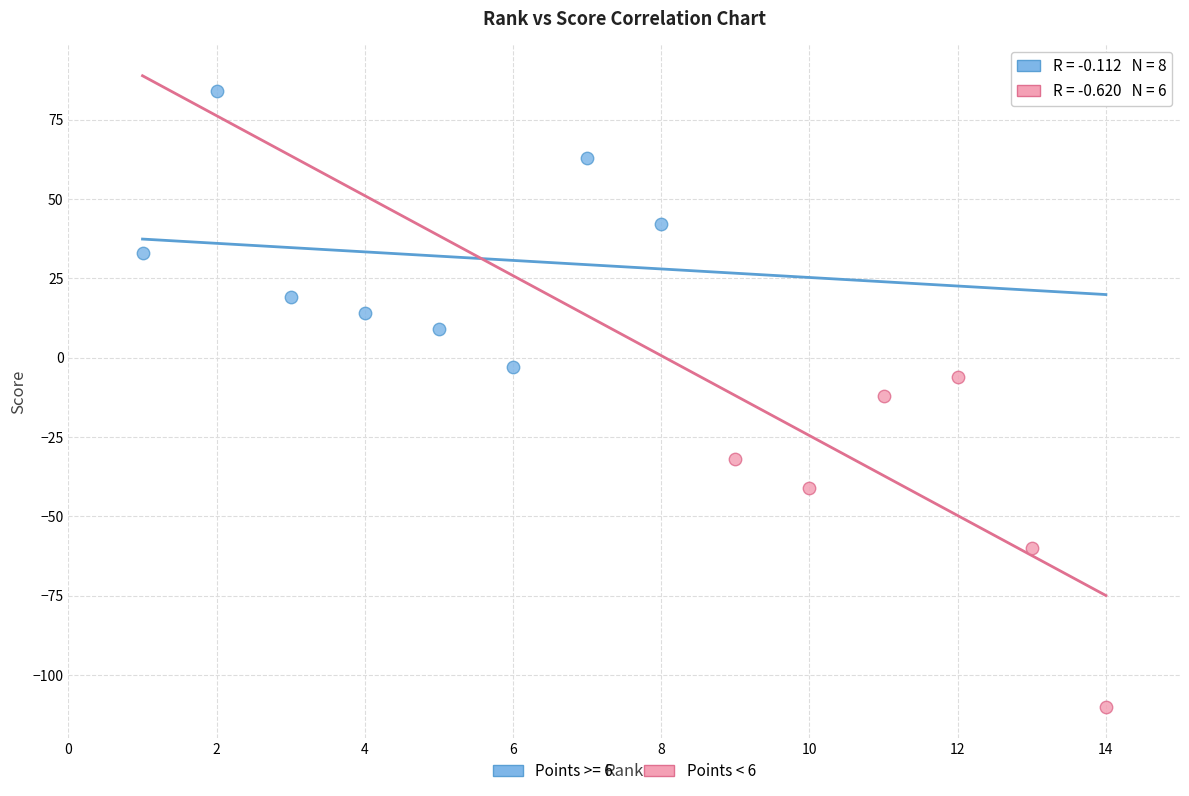

Which series contains the lowest Y value?

Points < 6